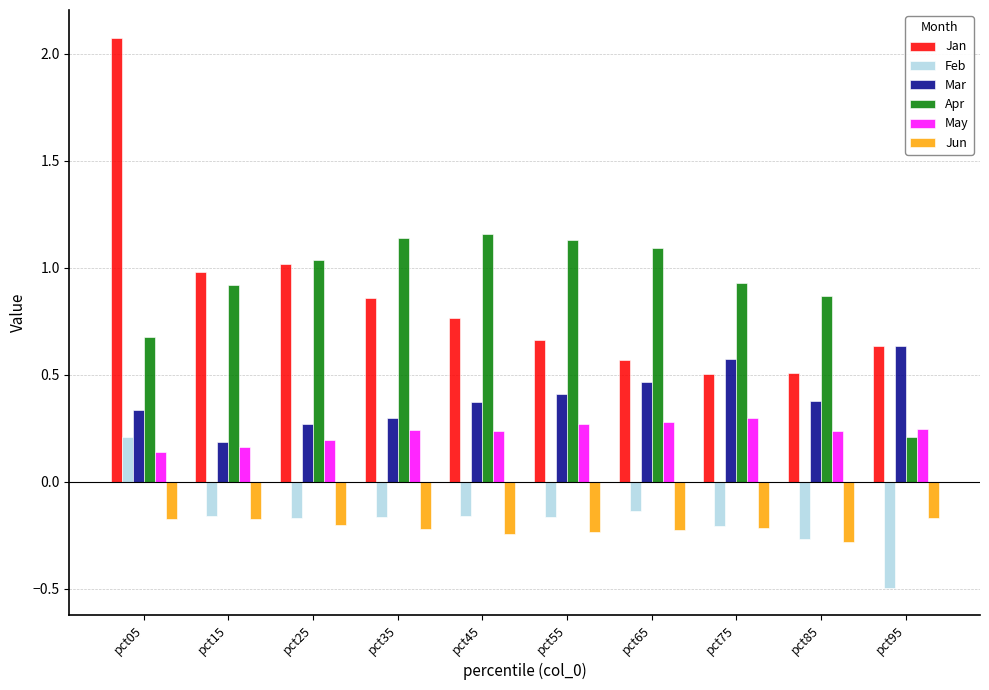

Which label corresponds to the smallest value in the chart?

pct95